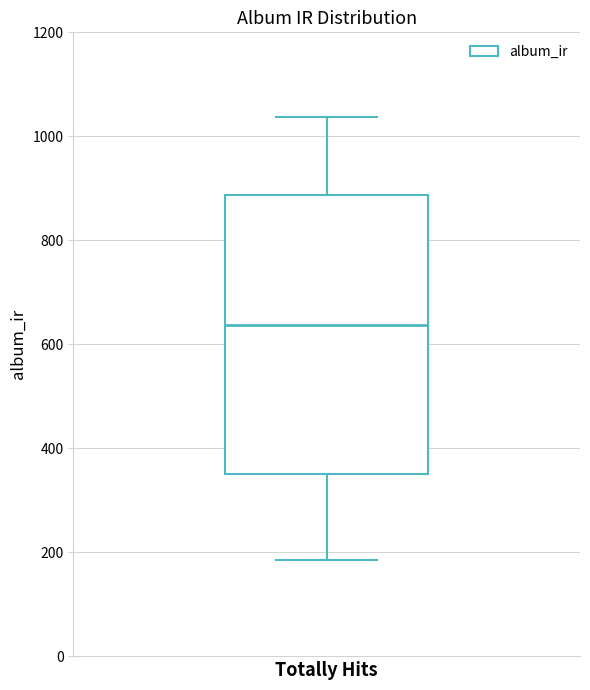

Where is the lower edge of the box for Totally Hits on the y-axis? The values are not printed on the chart, so give them approximately, as read against the axis.

360